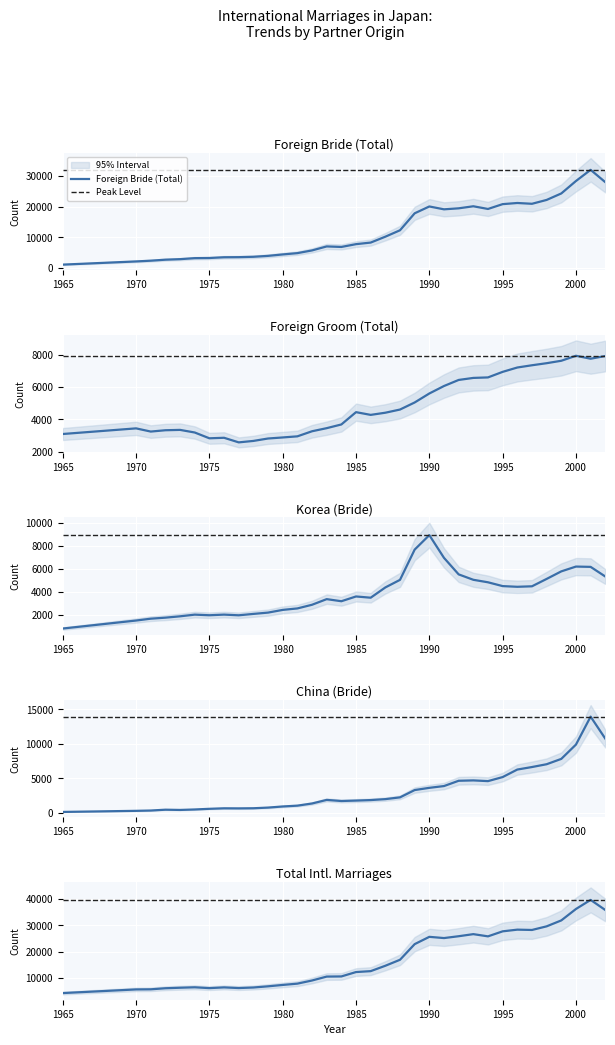

What is the total value across all series at 1965?

9276